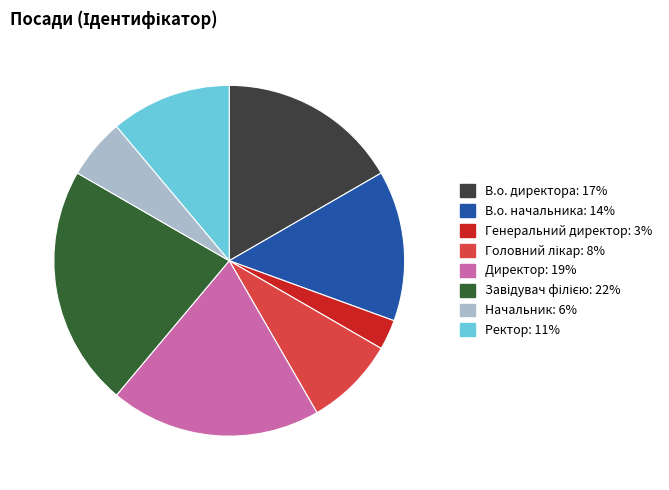

Combined, do Генеральний директор and В.о. начальника account for over 50%?

No